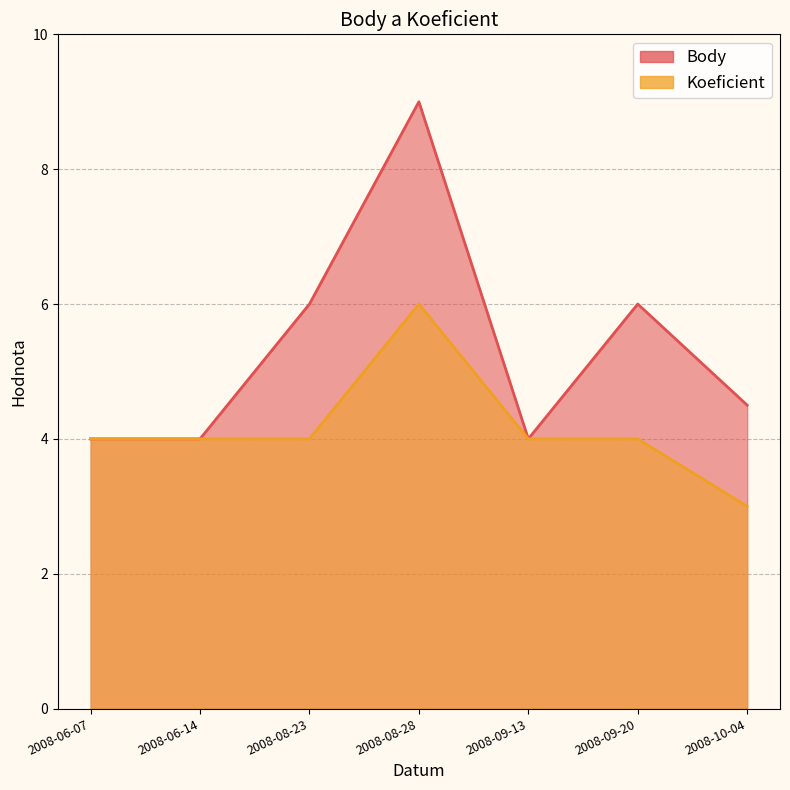

At how many categories does at least one series exceed 3?

7